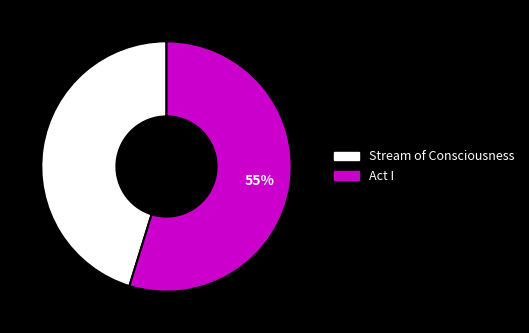

To the nearest percent, what is the difference between the largest and smallest slice percentages?

10%